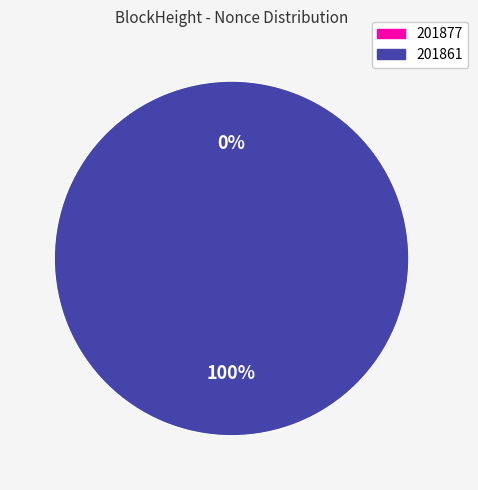

To the nearest percent, what portion does 201861 represent?

100%